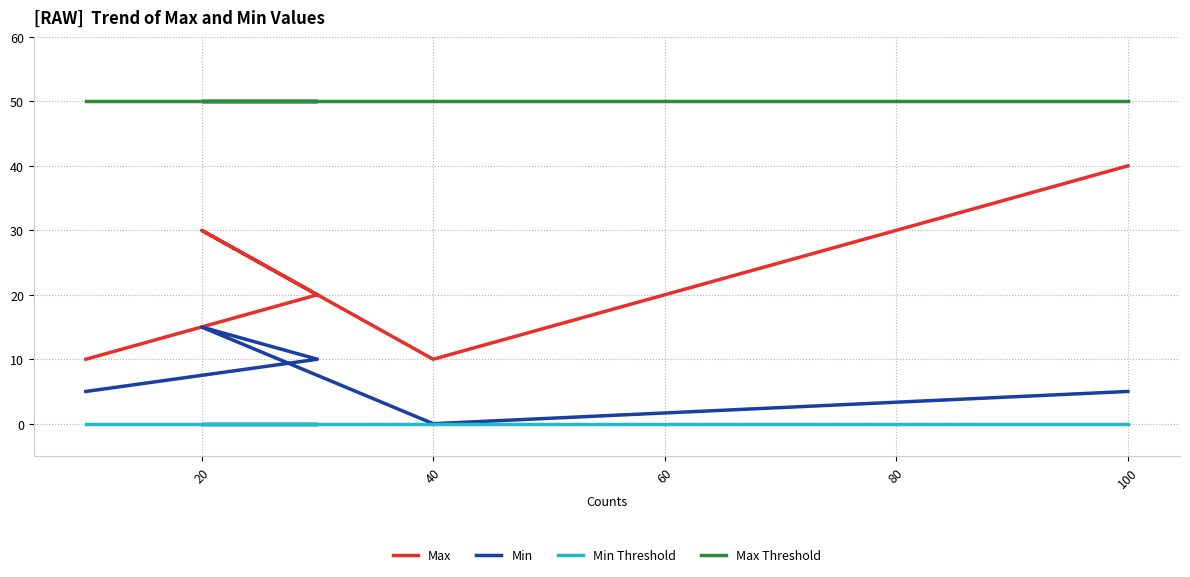

How many data points in Min are above 5?

2